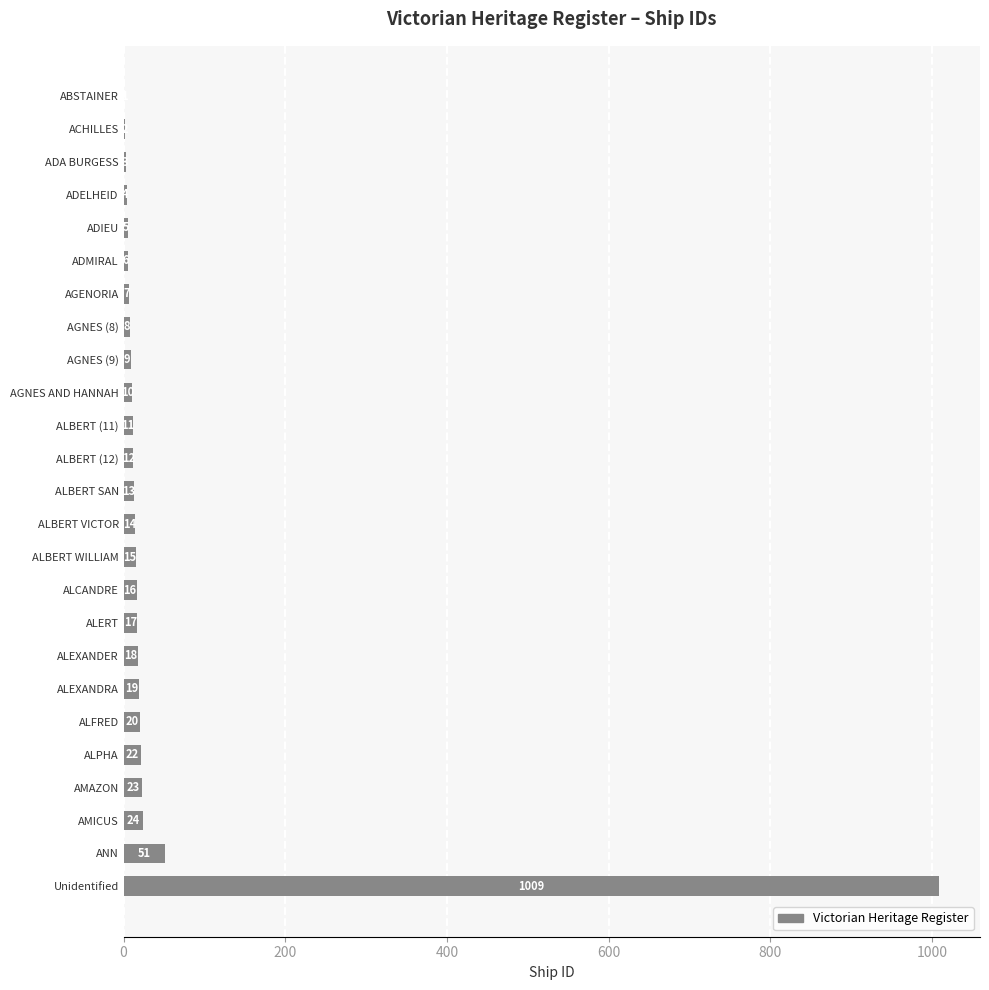

Which has a higher value, AMICUS or ALFRED?

AMICUS